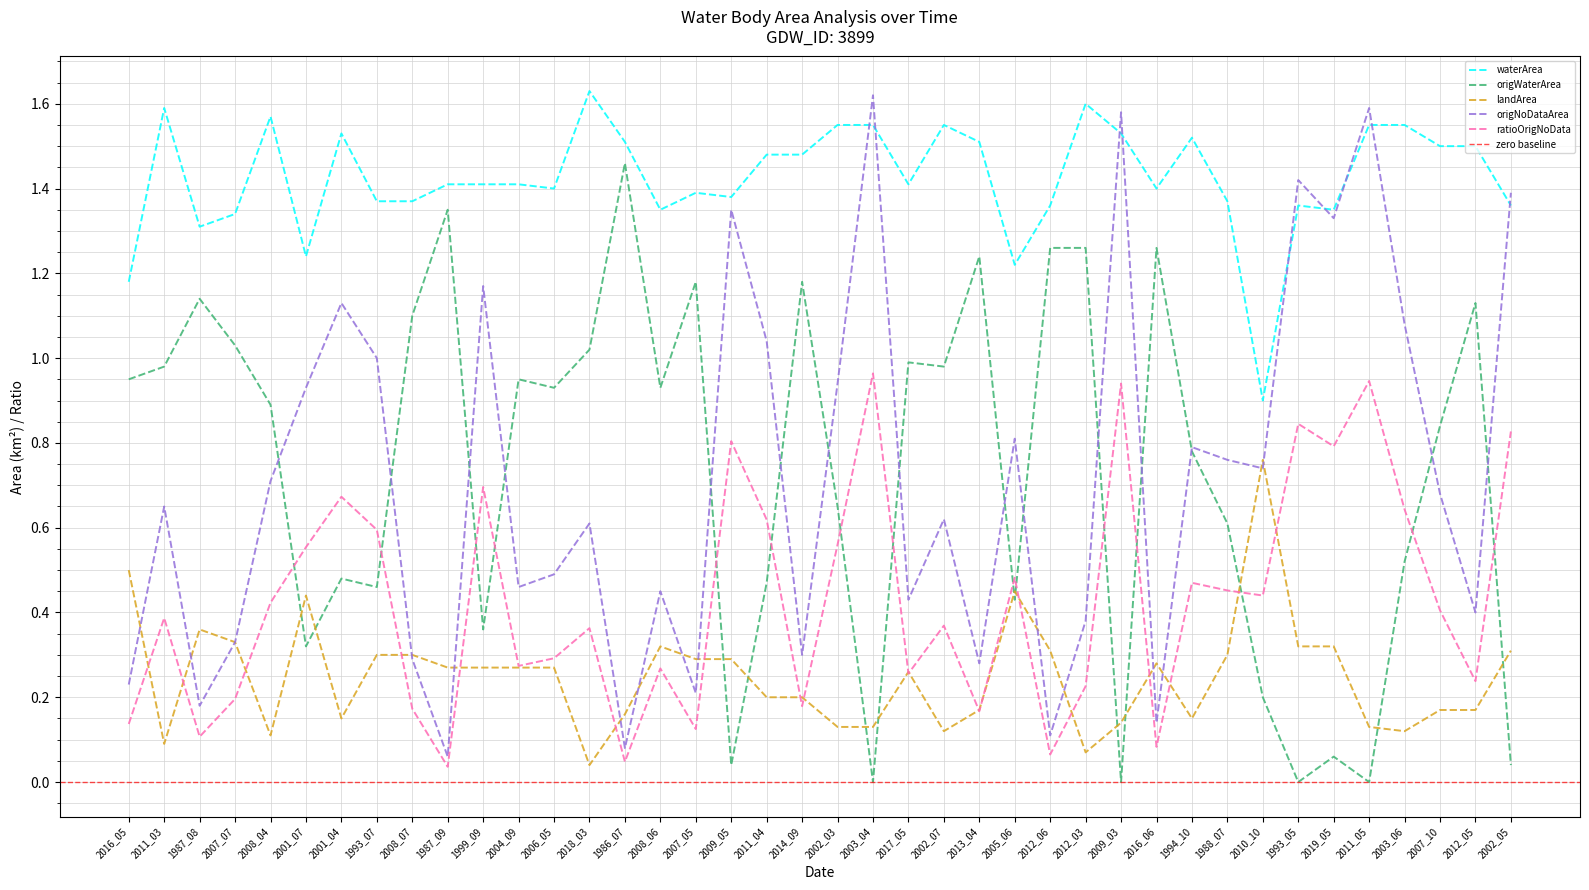

Between 2013_04 and 2019_05, which is larger?

2013_04